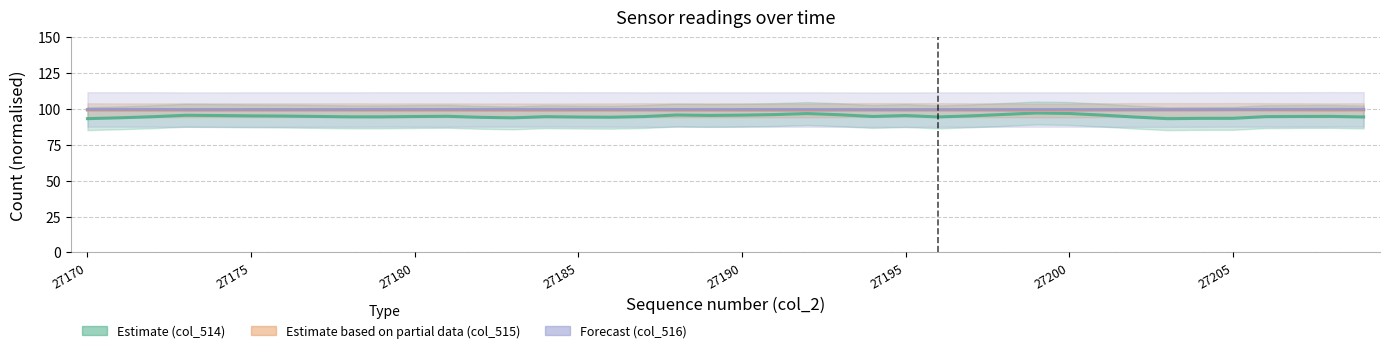

What is the maximum value shown in the chart?

99.8